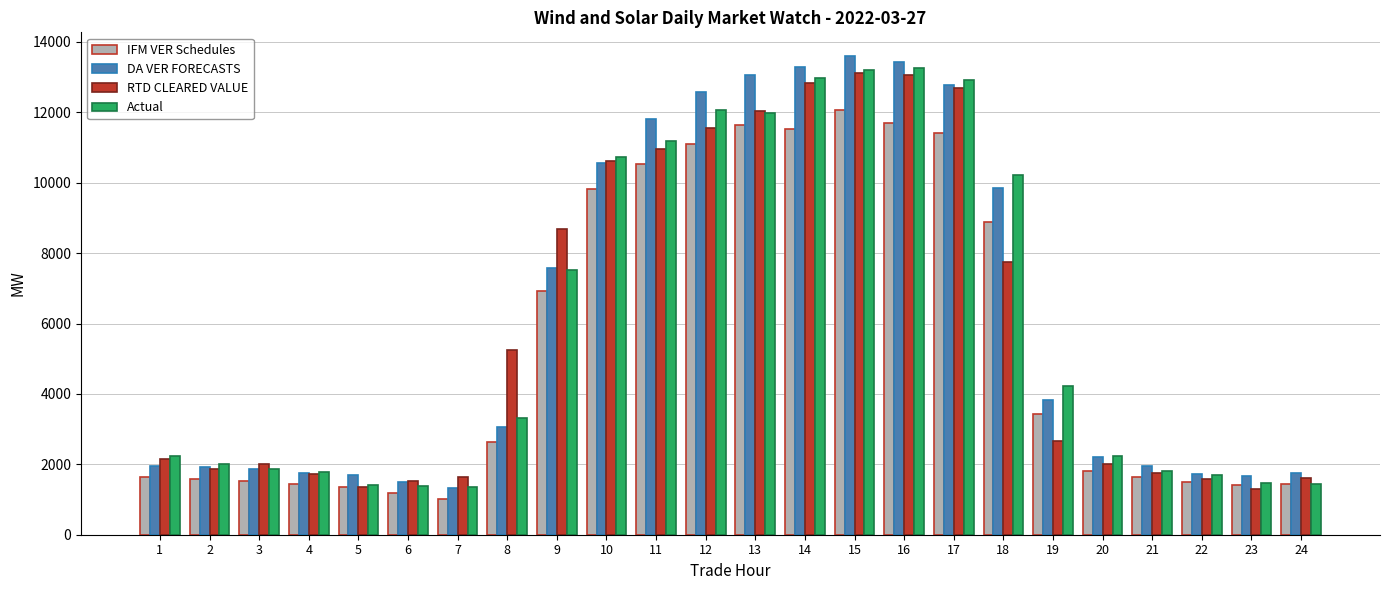

What is the total value across all series at 7?

5332.3